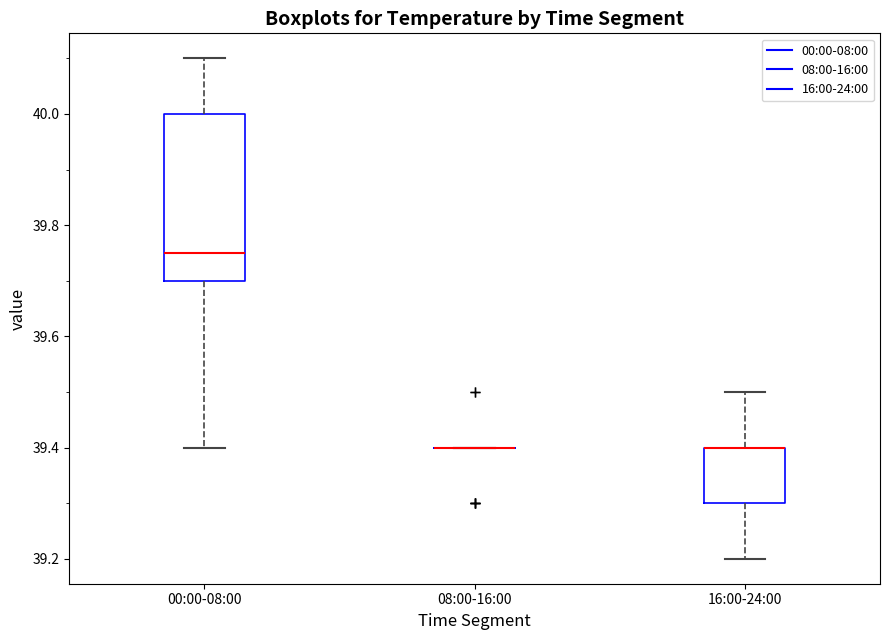

Reading left to right, transcribe this box plot: for each box, give where its median line is, the range the box spans, and where its two whiskers end, as read against the y-axis. The values are not printed on the chart, so give them approximately, as read against the axis.

00:00-08:00: median 39.76, box 39.70 to 40.00, whiskers 39.40 to 40.10
08:00-16:00: box collapsed to a line at 39.40, whiskers 39.40 to 39.40
16:00-24:00: median 39.40 (drawn on the box's upper edge), box 39.30 to 39.40, whiskers 39.20 to 39.50